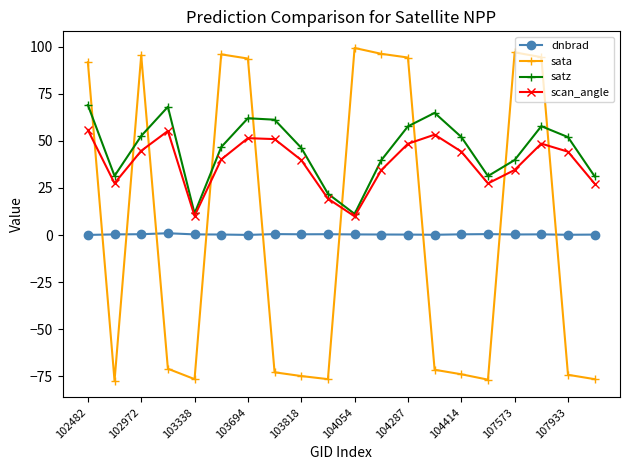

True or false: satz and dnbrad cross at least once.

False